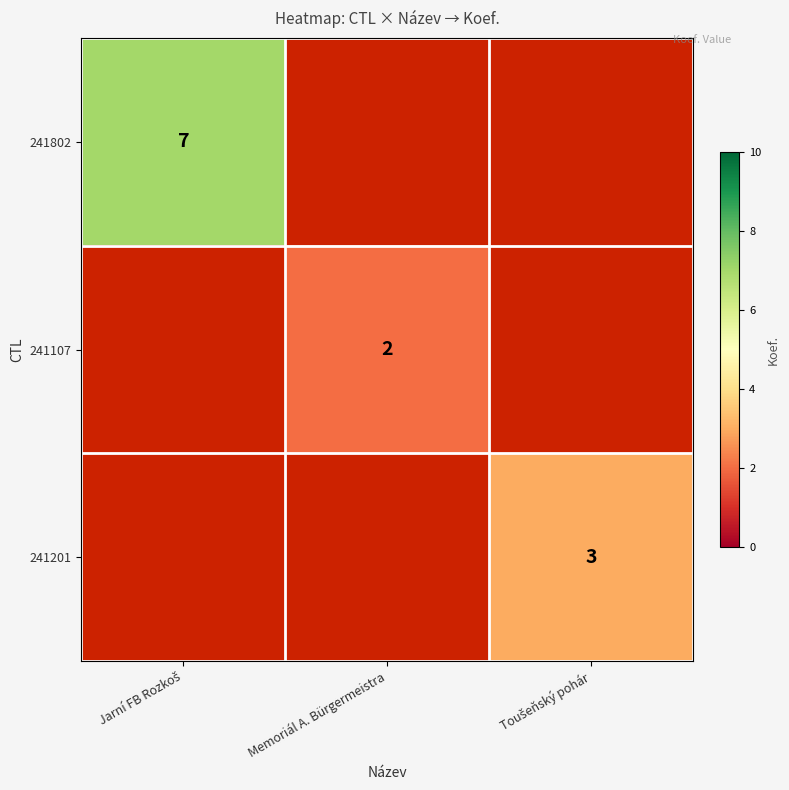

True or false: 241107 has a value of 3 at Memoriál A. Bürgermeistra.

False